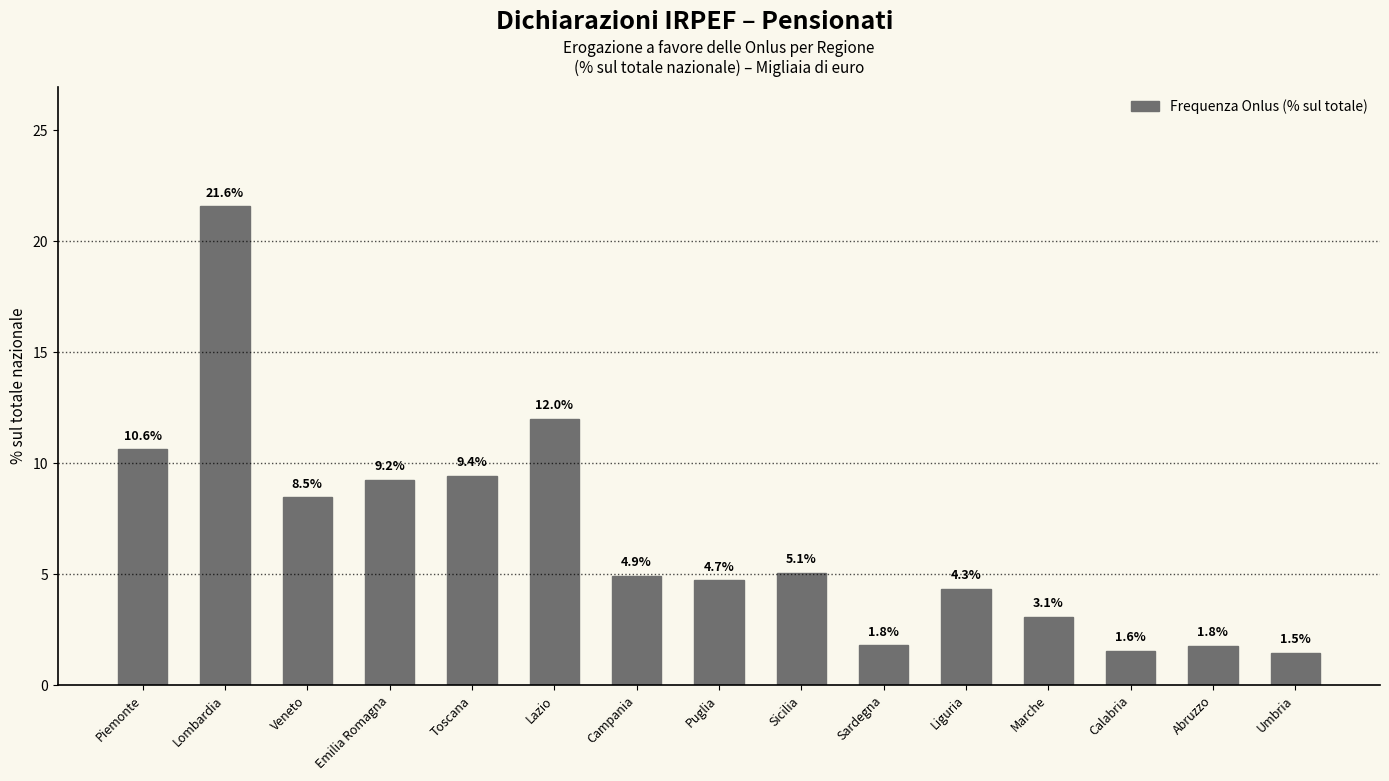

What is the sum of all values?

100.0